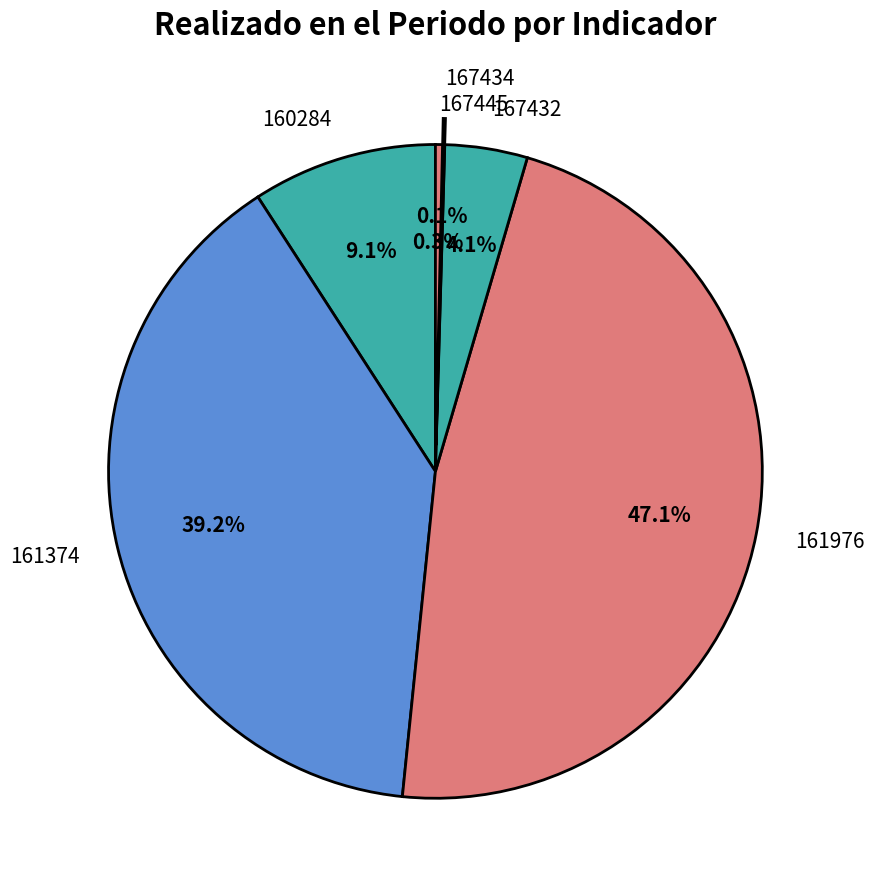

Does any single category account for the majority?

No